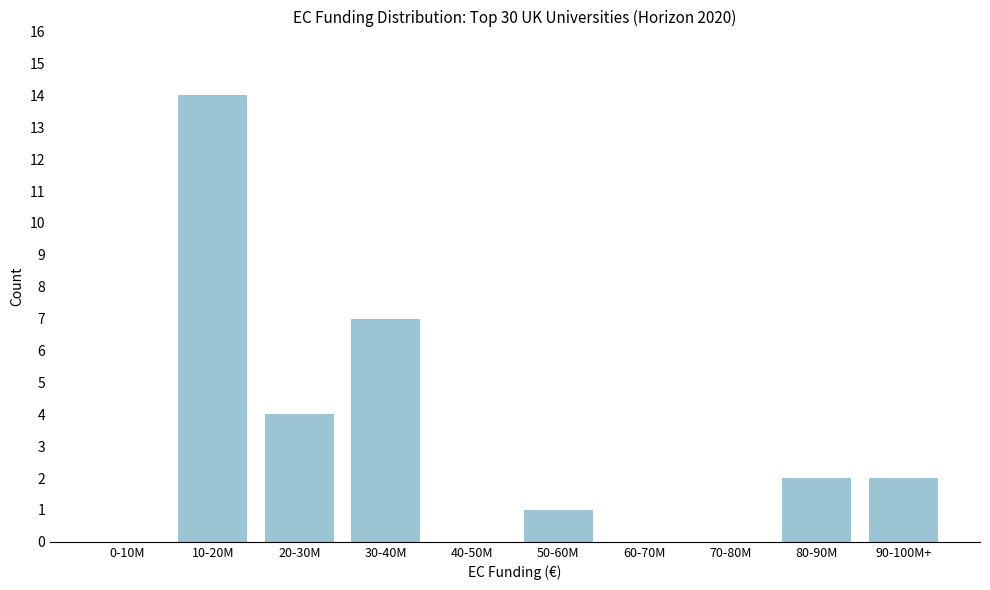

Reading left to right, list all the values displayed in this chart.

0-10M=0	10-20M=14	20-30M=4	30-40M=7	40-50M=0	50-60M=1	60-70M=0	70-80M=0	80-90M=2	90-100M+=2